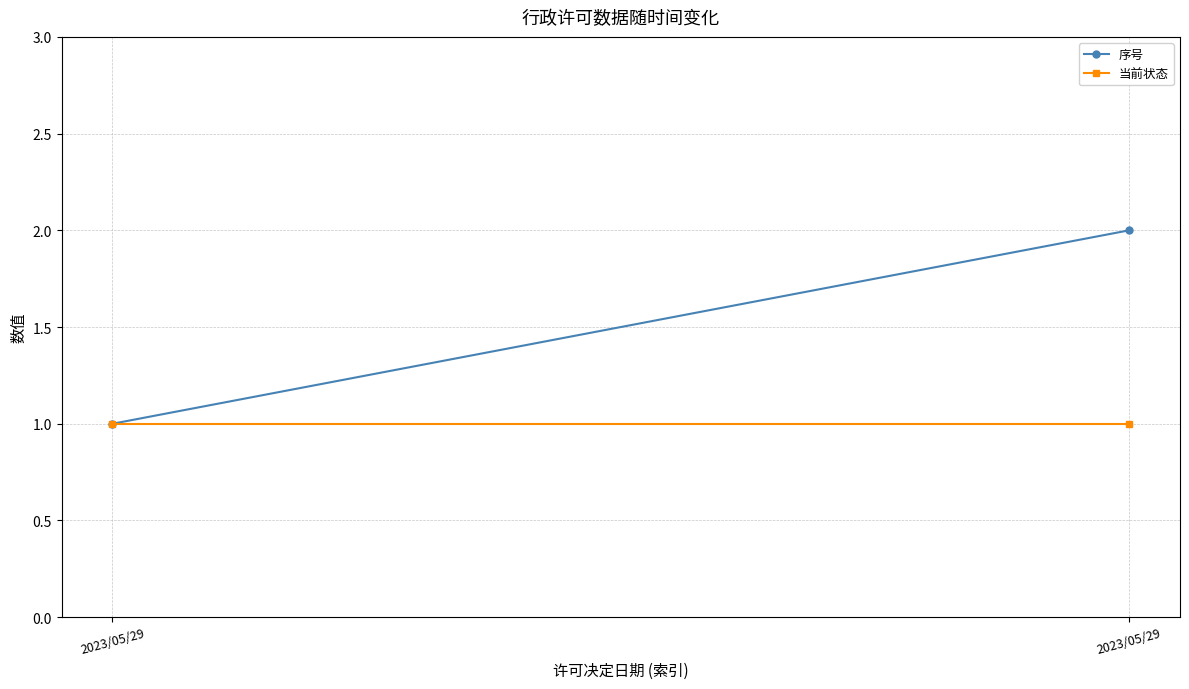

What is the highest value of the 当前状态 series?

1